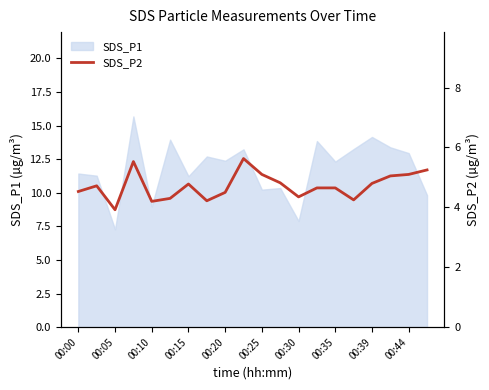

True or false: SDS_P1 has a value of 7.3 at 00:05.

True